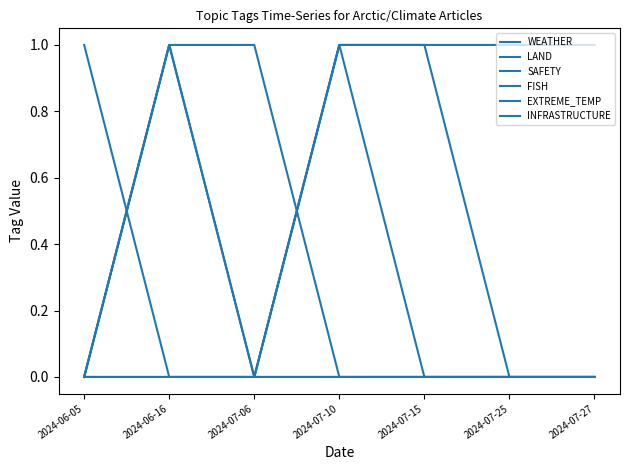

What is the maximum value shown in the chart?

1